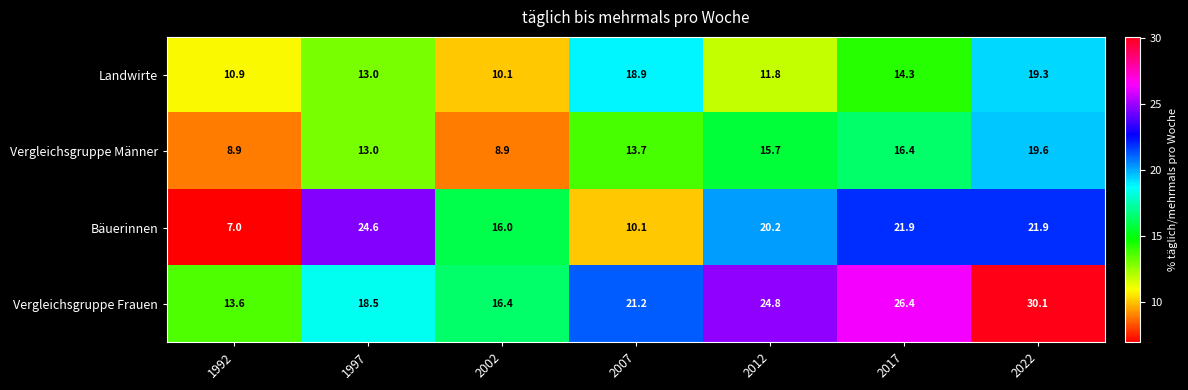

What is the difference between the highest and lowest values at 1992?

6.6